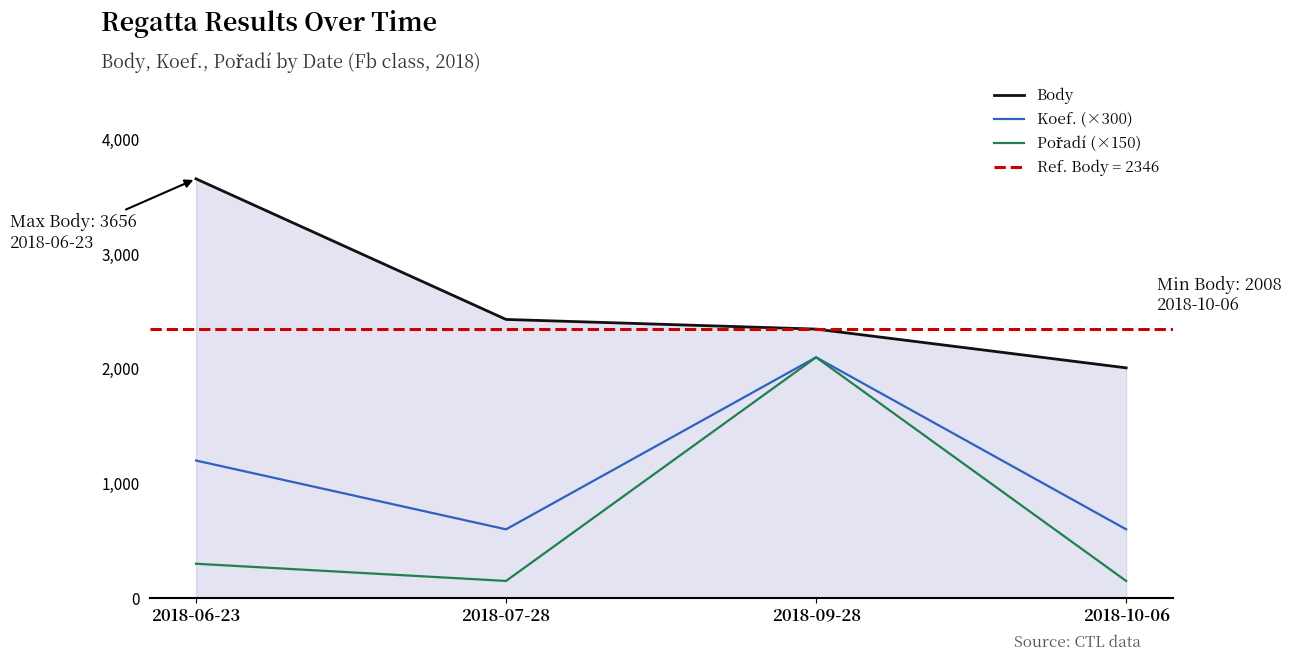

What is the approximate value of Pořadí (×150) at 2018-07-28, to the nearest 10?

150